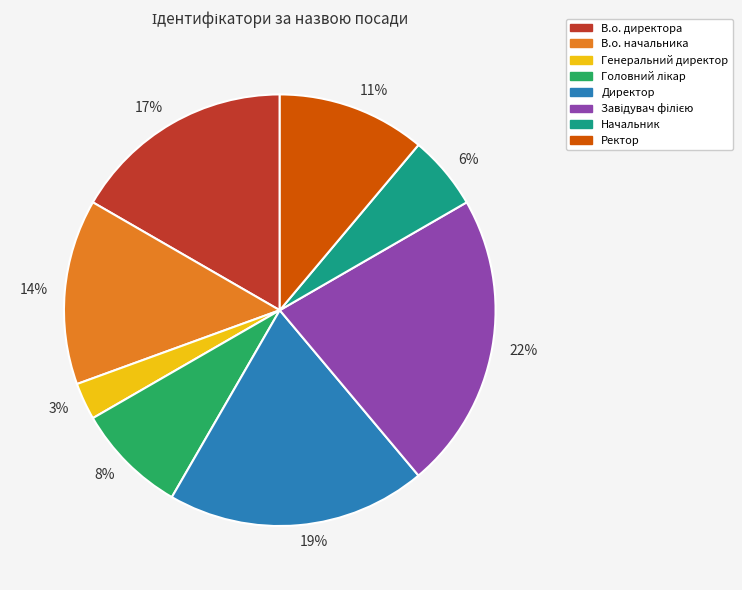

To the nearest percent, what portion does 22% represent?

22%